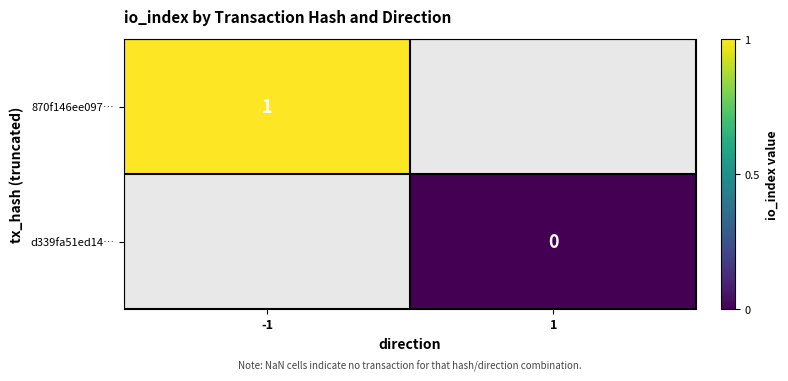

How many distinct data groups are displayed?

2